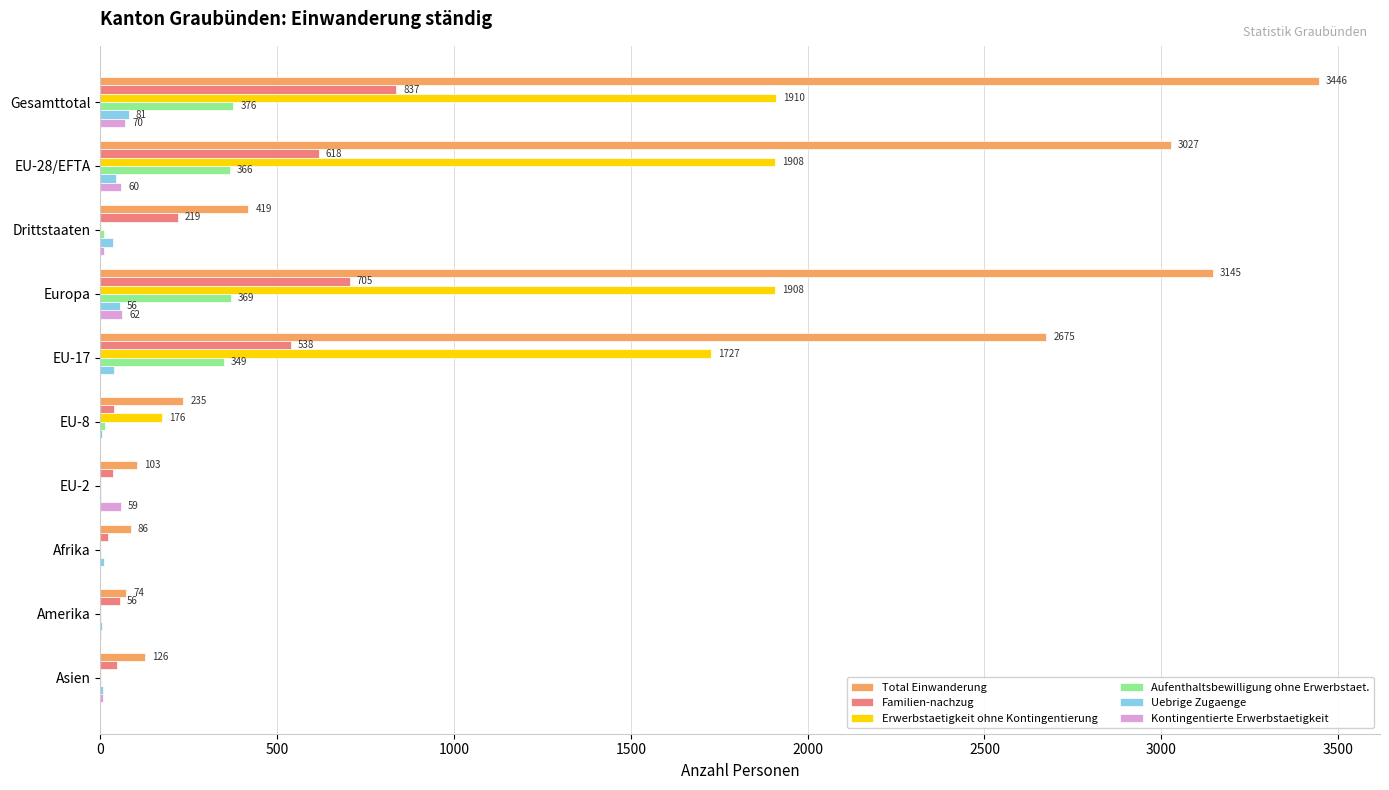

What is the maximum value for Aufenthaltsbewilligung ohne Erwerbstaet.?

376